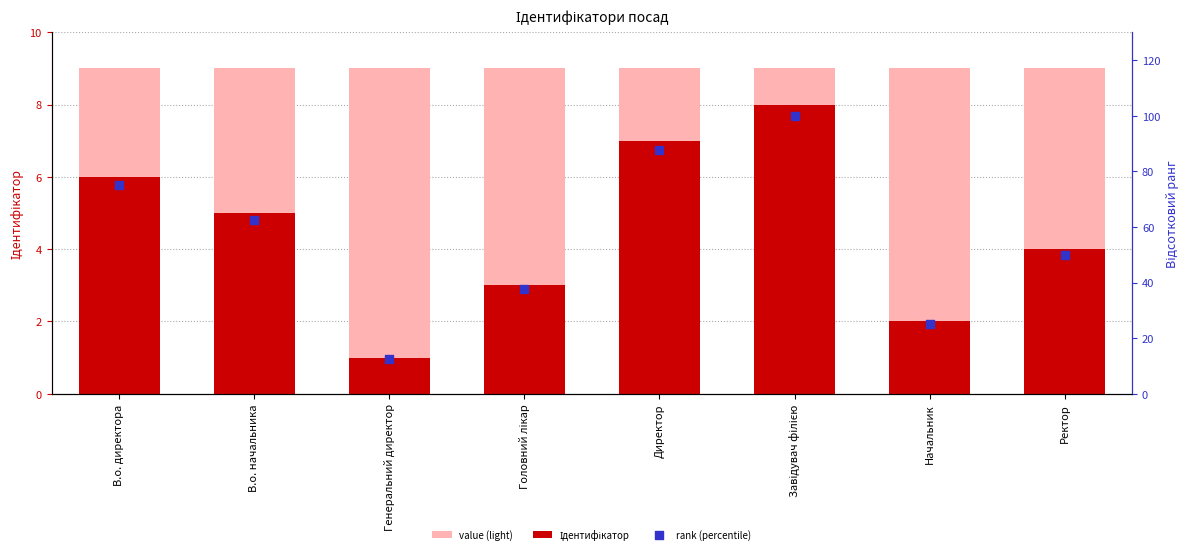

At how many categories does at least one series exceed 12?

8